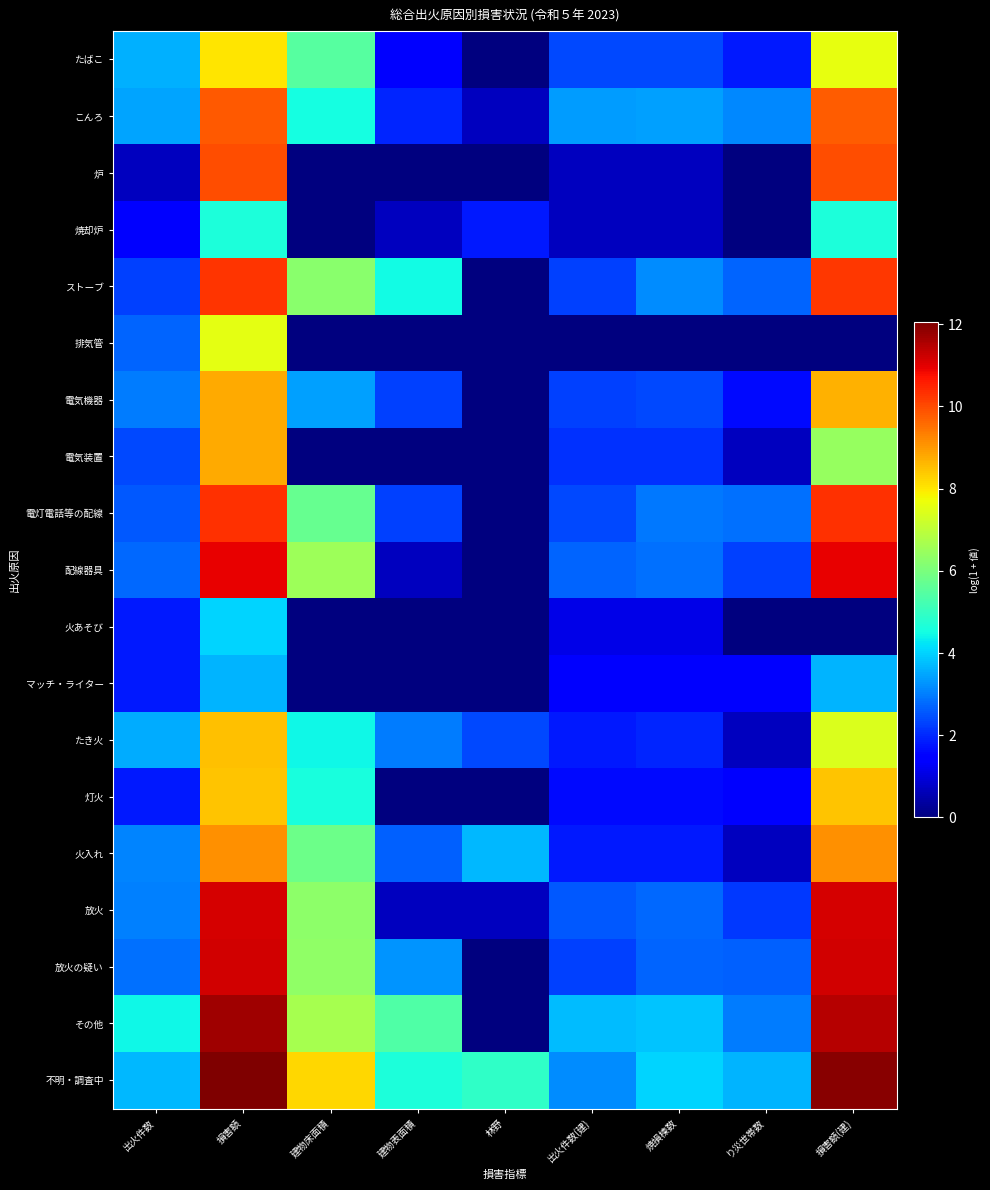

List the series in order of their peak value, lowest first.

マッチ・ライター, 火あそび, 焼却炉, 排気管, たばこ, 灯火, たき火, 電気機器, 電気装置, 火入れ, こんろ, 炉, ストーブ, 電灯電話等の配線, 配線器具, 放火, 放火の疑い, その他, 不明・調査中